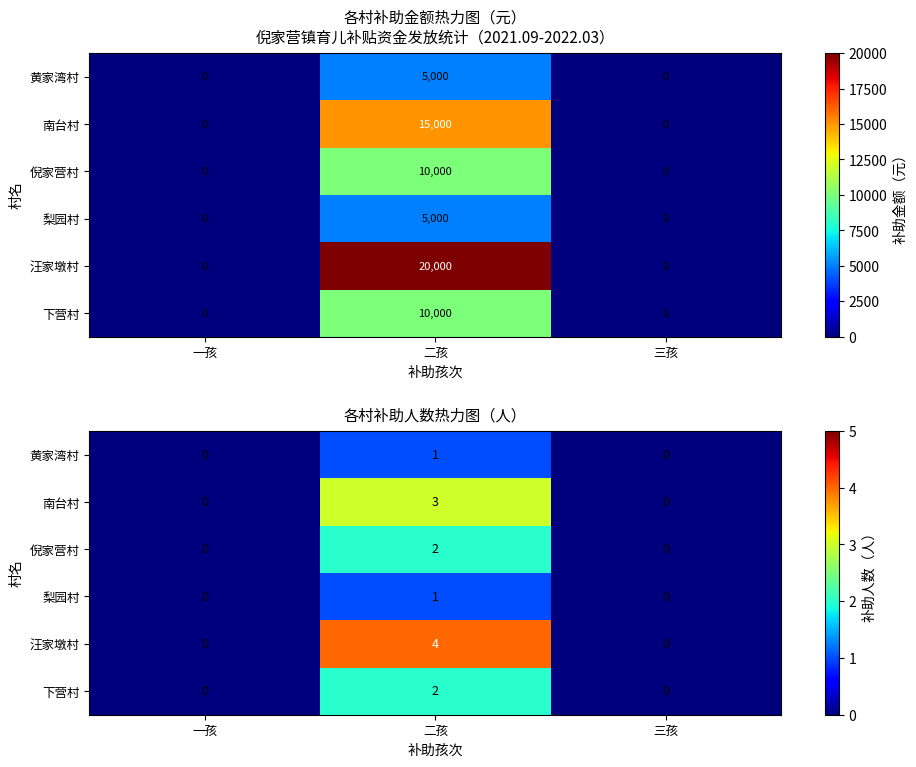

Rank the series at 二孩 from lowest to highest value.

黄家湾村, 梨园村, 倪家营村, 下营村, 南台村, 汪家墩村